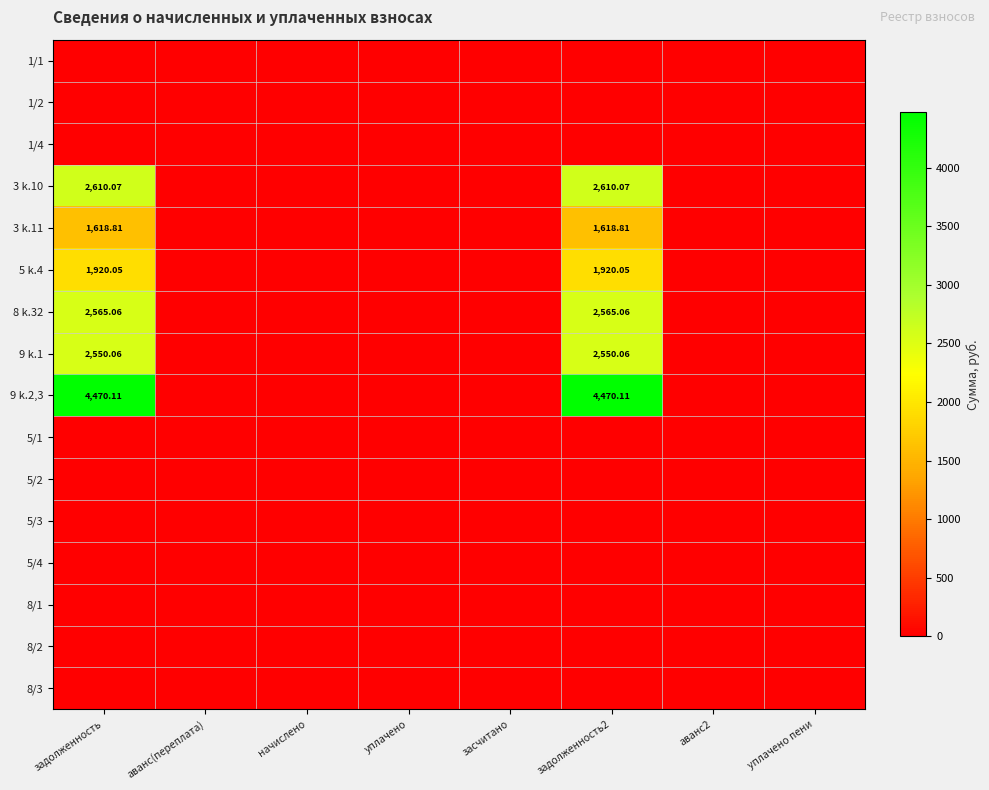

Which has a higher value, засчитано or уплачено пени?

засчитано